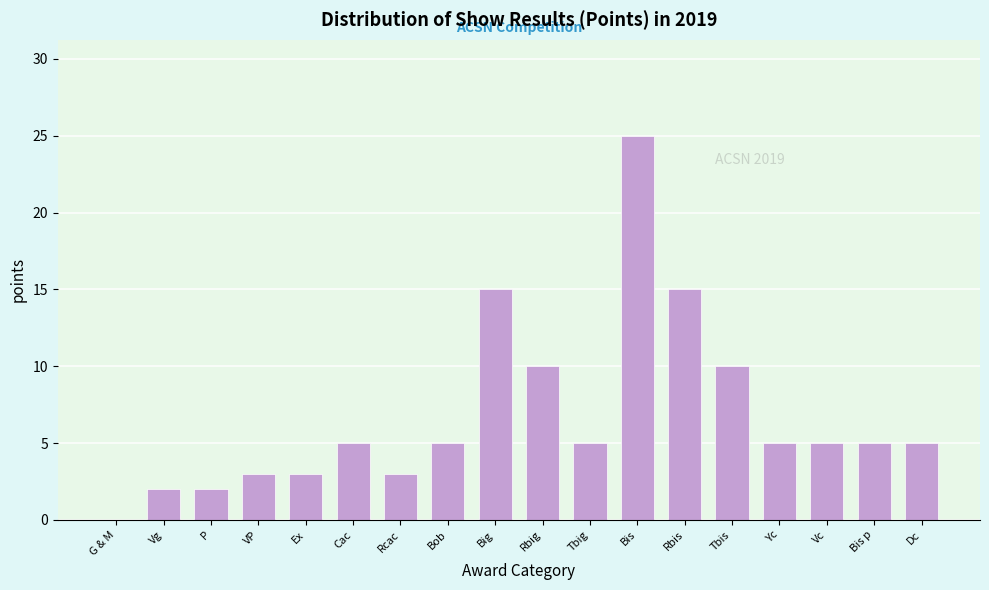

Reading left to right, what are all the values shown in this chart?

G & M=0	Vg=2	P=2	VP=3	Ex=3	Cac=5	Rcac=3	Bob=5	Big=15	Rbig=10	Tbig=5	Bis=25	Rbis=15	Tbis=10	Yc=5	Vc=5	Bis p=5	Dc=5